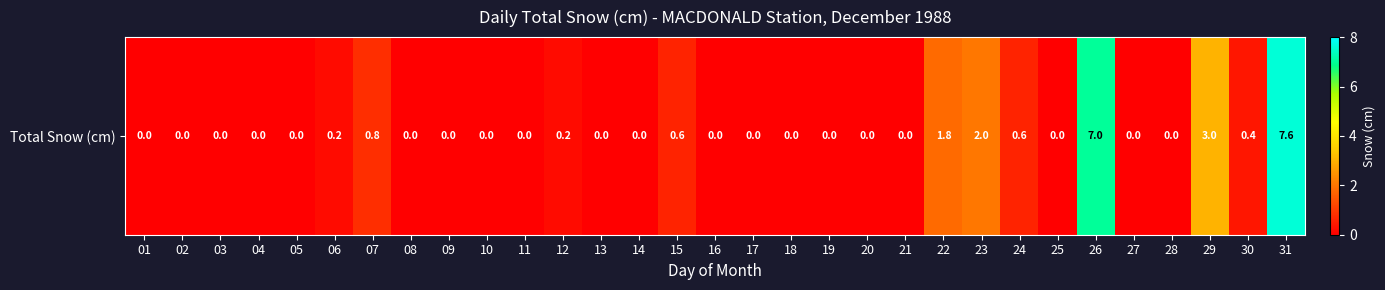

How many series are shown in this chart?

1